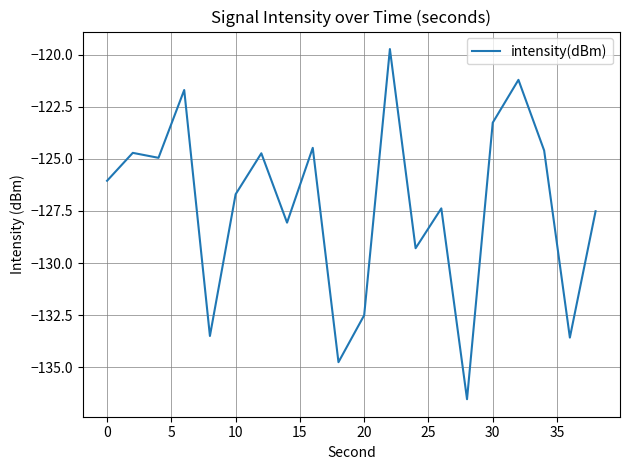

What is the greatest value displayed?

-119.7